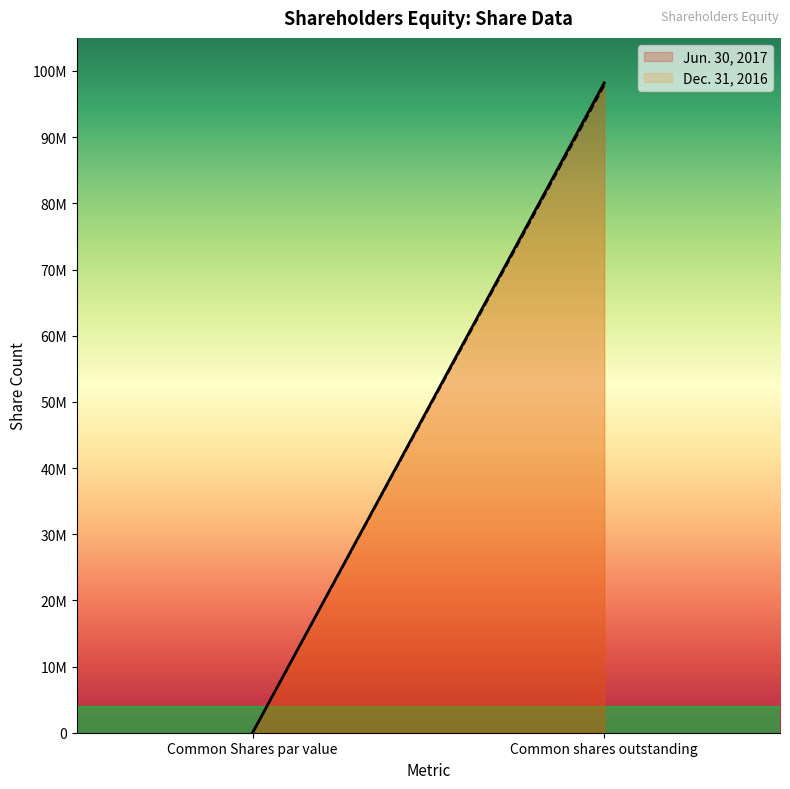

Which series has the largest total across all categories?

Jun. 30, 2017